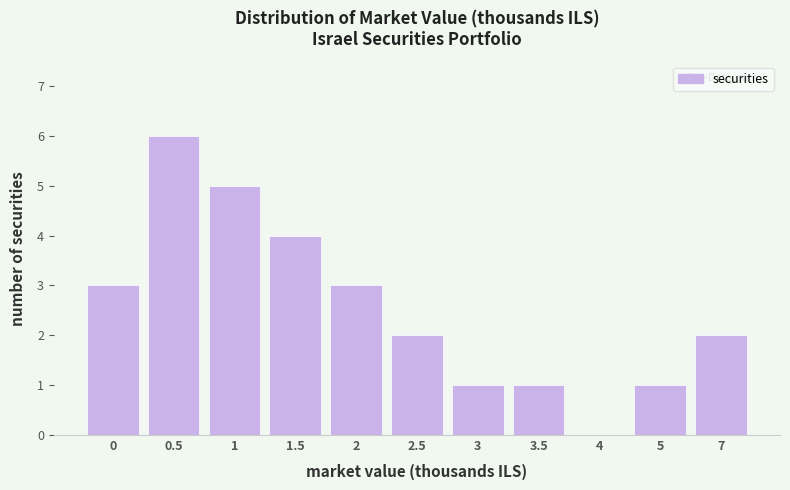

Reading left to right, extract all data points from this chart.

0=3	0.5=6	1=5	1.5=4	2=3	2.5=2	3=1	3.5=1	4=0	5=1	7=2